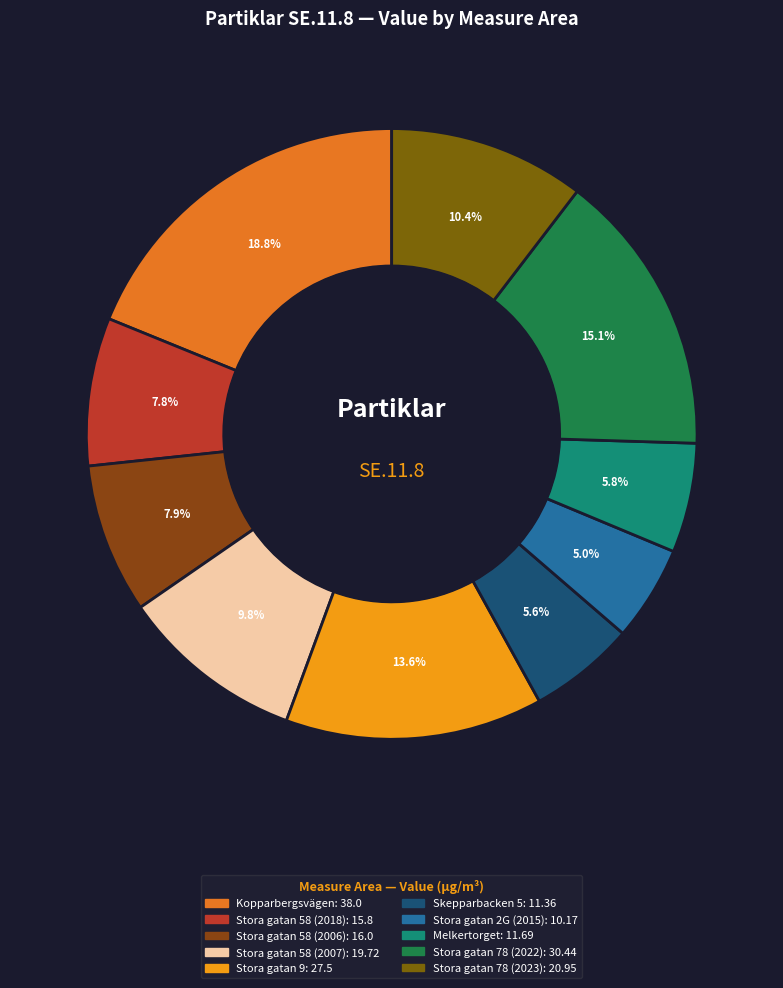

Which slice is the largest?

Kopparbergsvägen